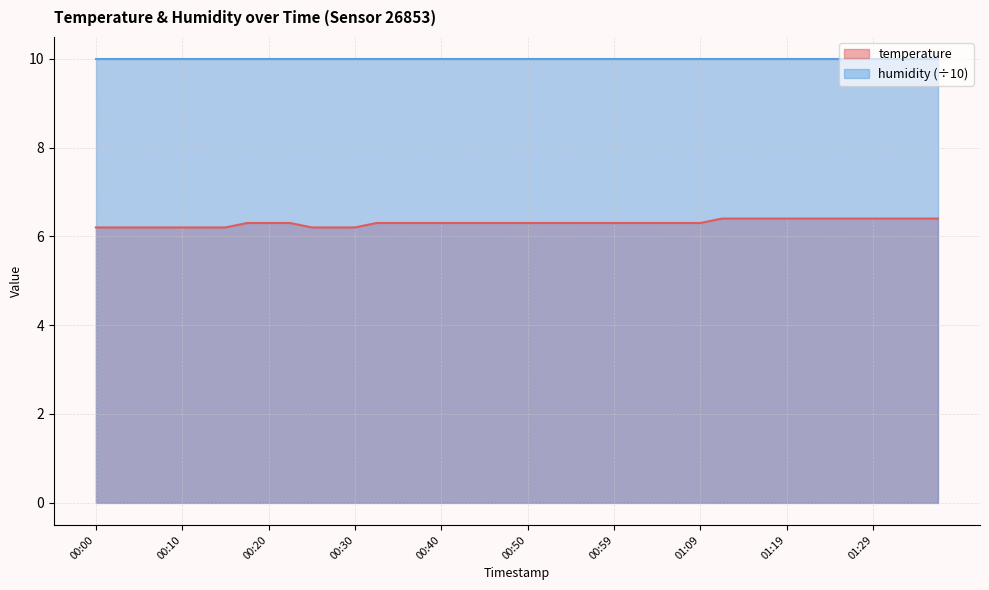

Between 01:37 and 00:37, which is larger?

01:37